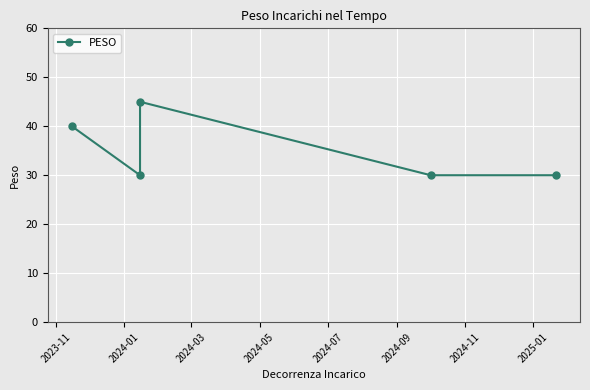

Approximately how many times larger is the value at 2024-03 compared to 2023-11?

1.1